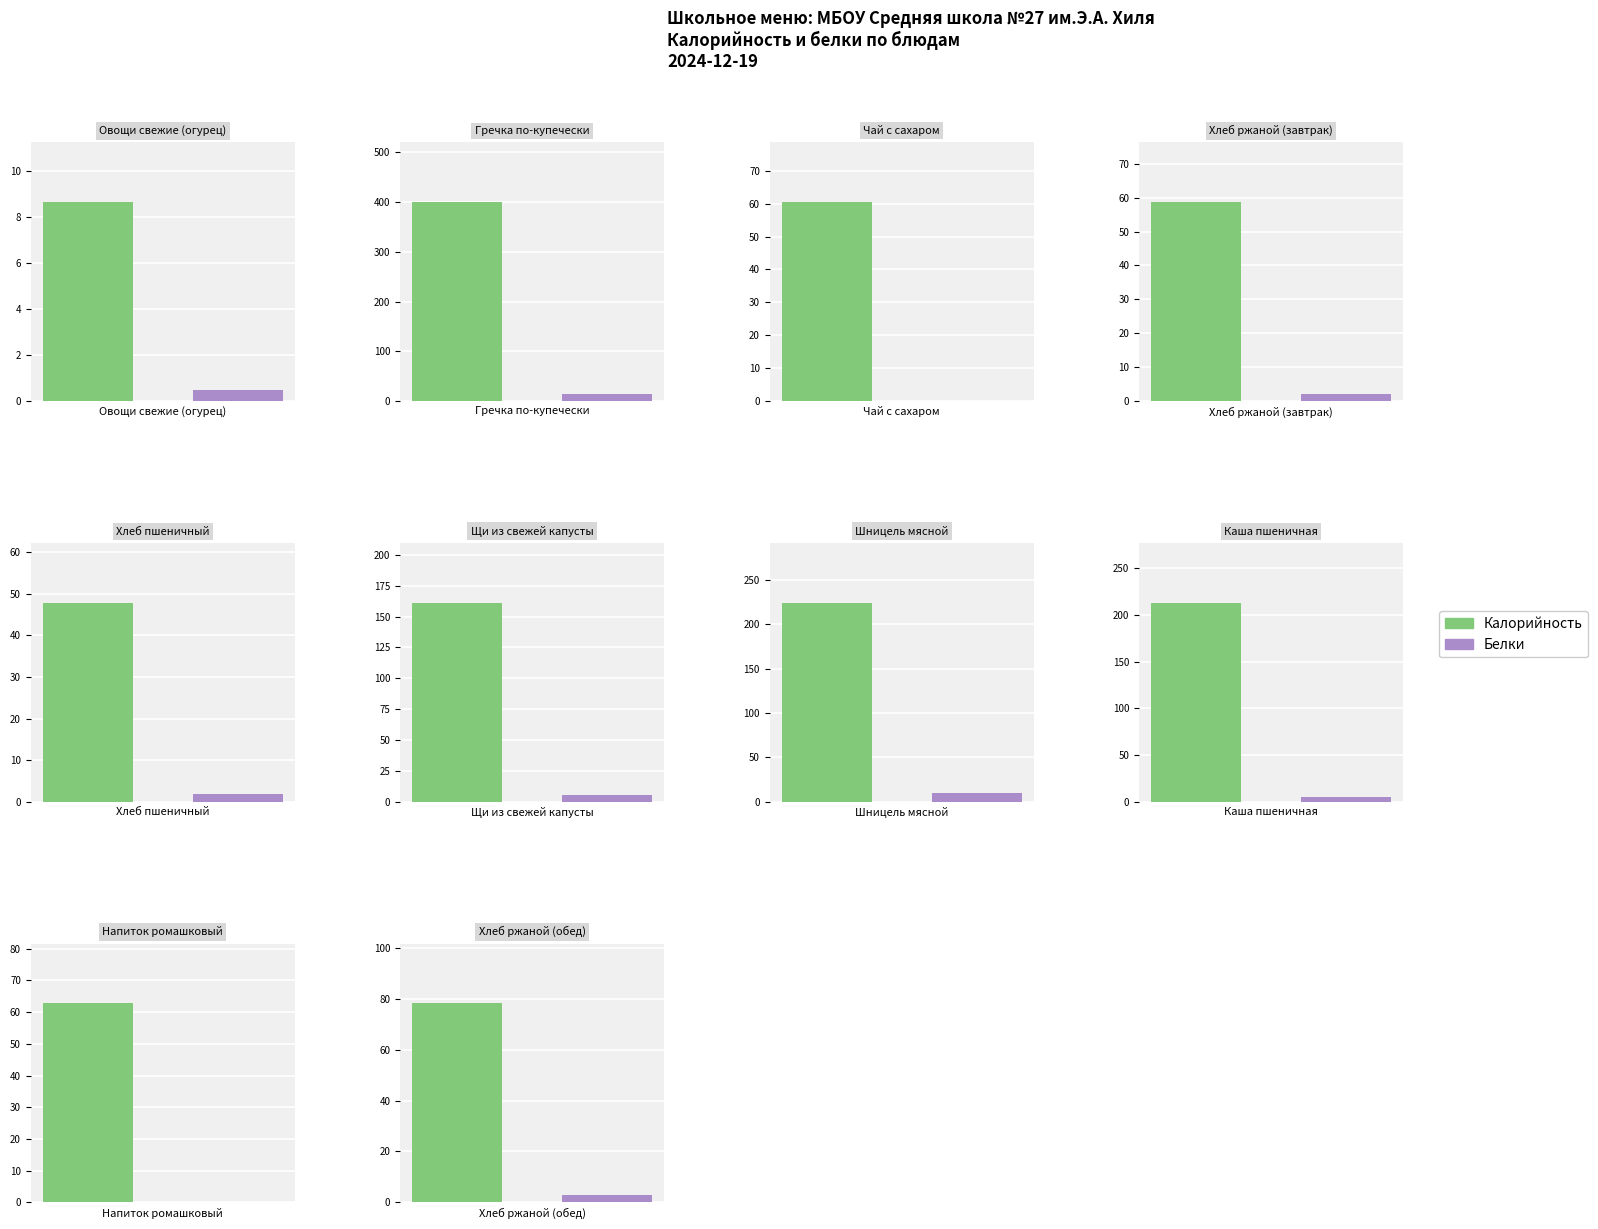

What is the difference between the second highest and minimum values in the Белки series?

10.1